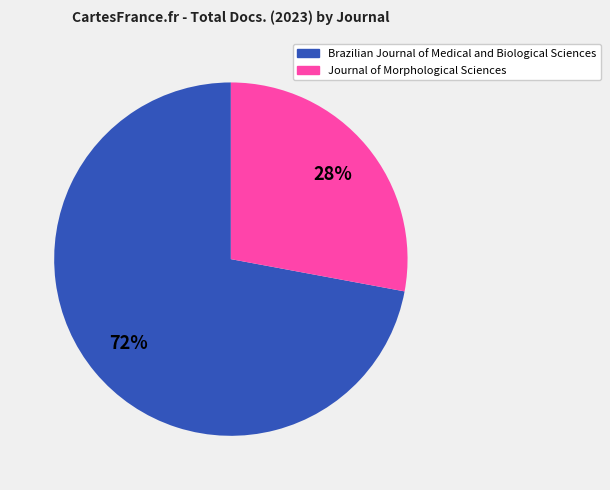

Which category has the smallest portion of the pie?

Journal of Morphological Sciences